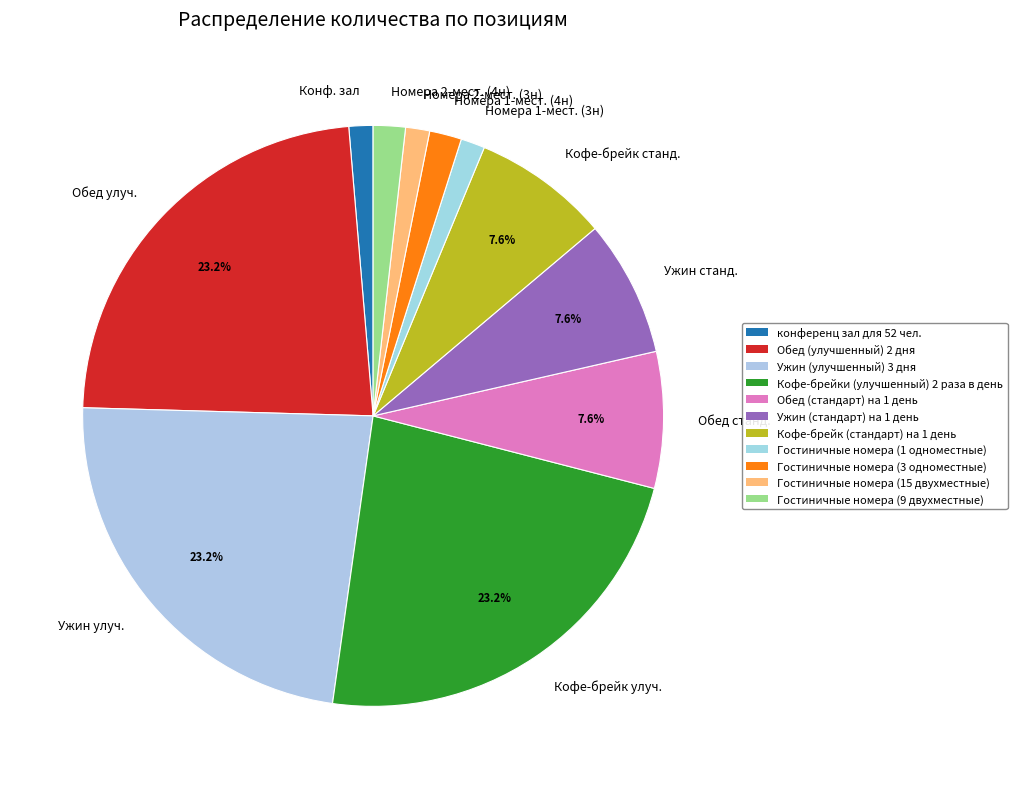

To the nearest percent, what portion does Гостиничные номера (3 одноместные) represent?

2%